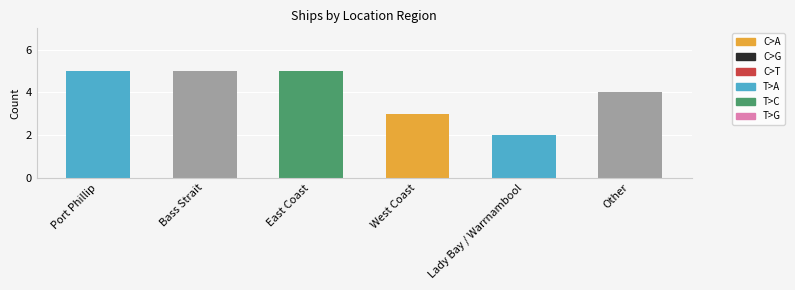

What is the sum of all values?

24